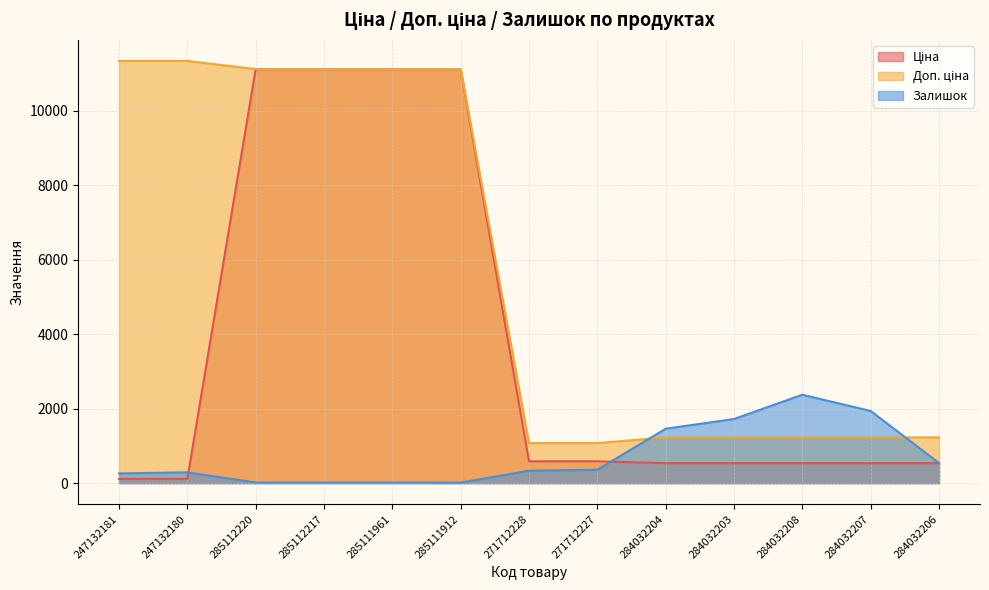

True or false: Доп. ціна and Залишок intersect in this chart.

True